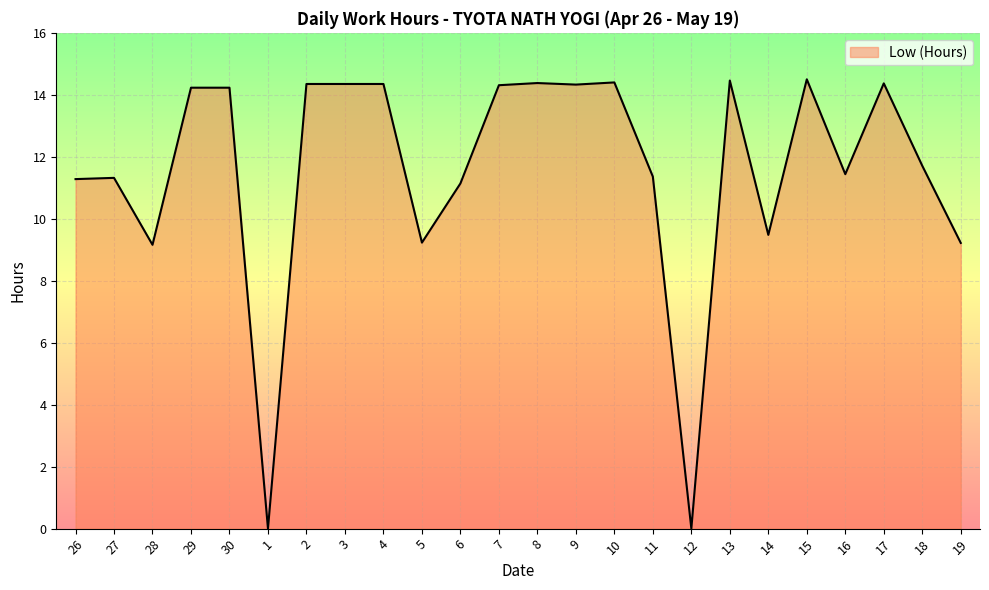

What position from the right is 6?

14